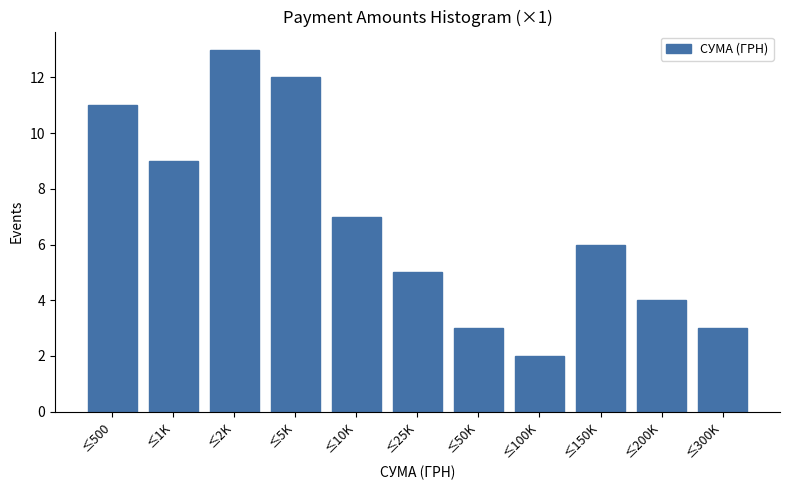

Reading right to left, what are all the values shown in this chart?

≤300K=3	≤200K=4	≤150K=6	≤100K=2	≤50K=3	≤25K=5	≤10K=7	≤5K=12	≤2K=13	≤1K=9	≤500=11